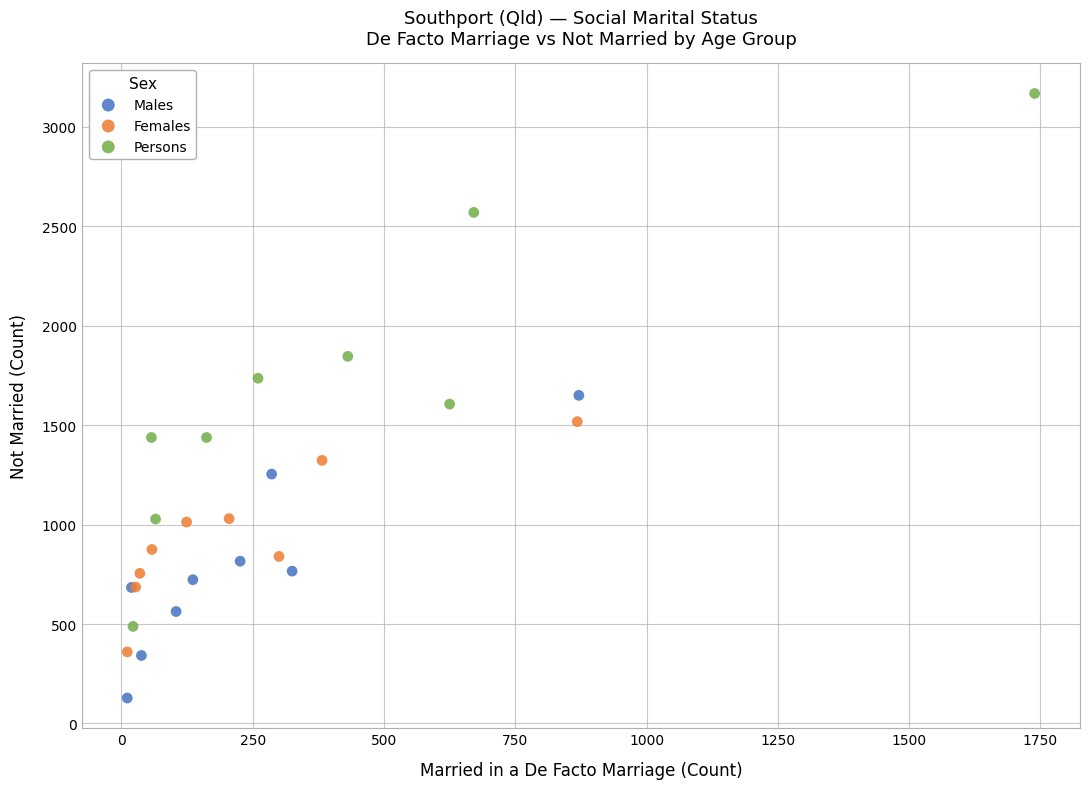

Which series has the widest spread of Y values?

Persons